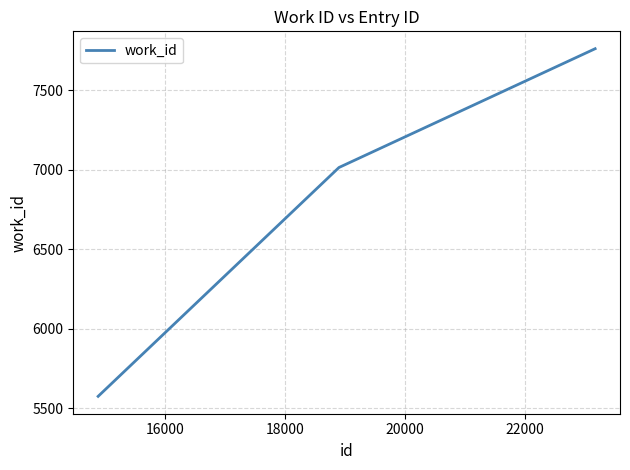

Reading left to right, extract all data points from this chart.

5574	7013	7760